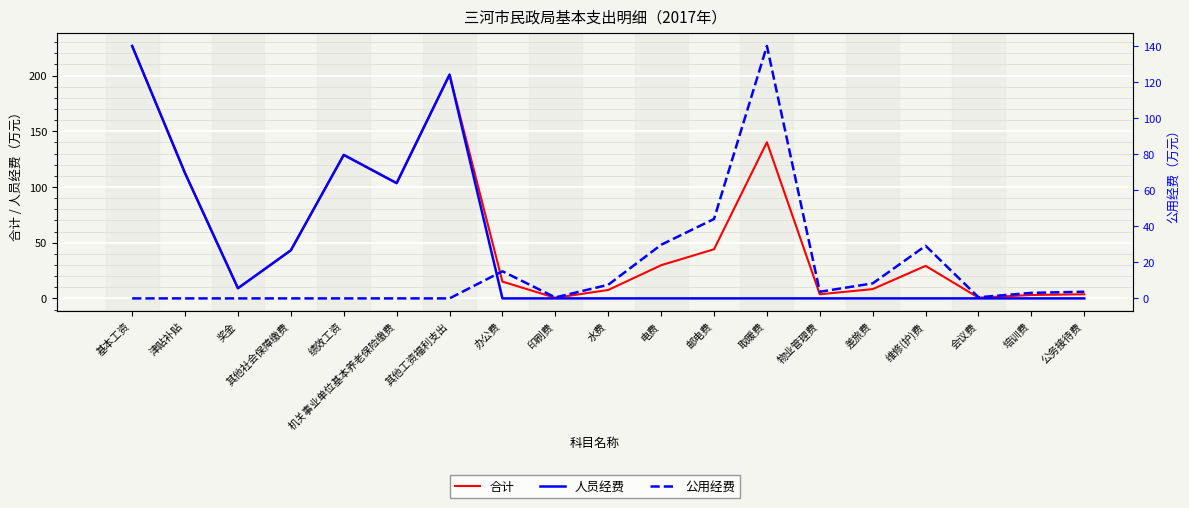

What is the difference between the maximum and minimum values in the 公用经费 series?

140.2